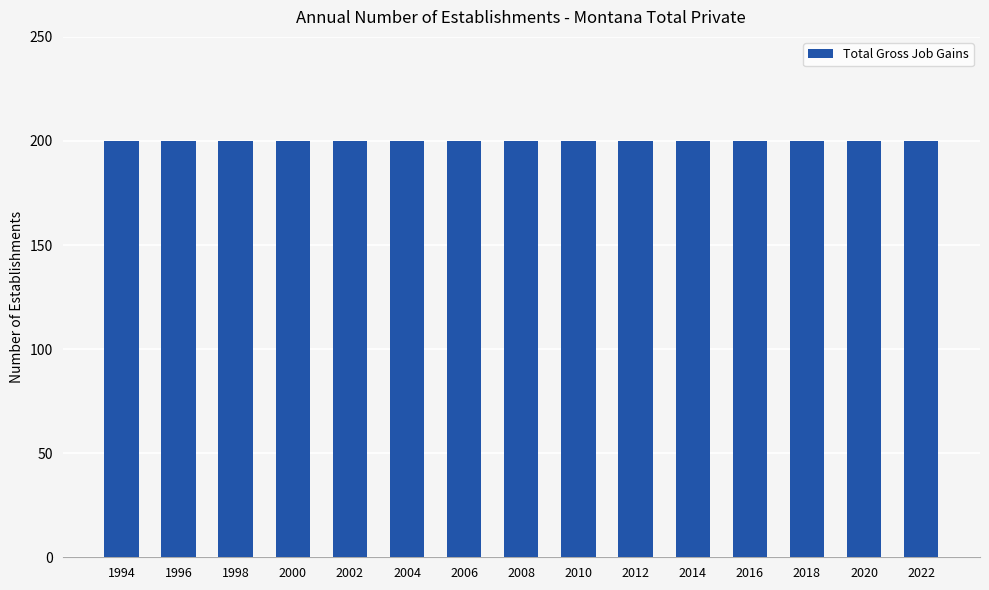

The Total Gross Job Gains series shows 125 at 1994. True or false?

False